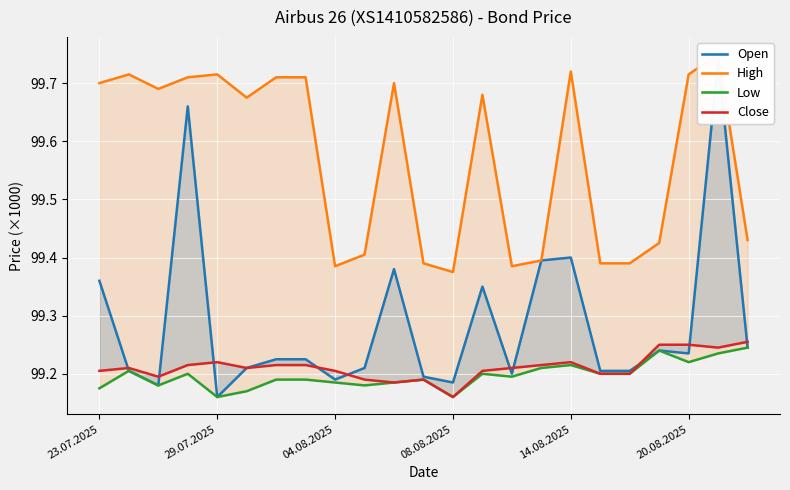

Which series has the largest range (max minus min)?

Open